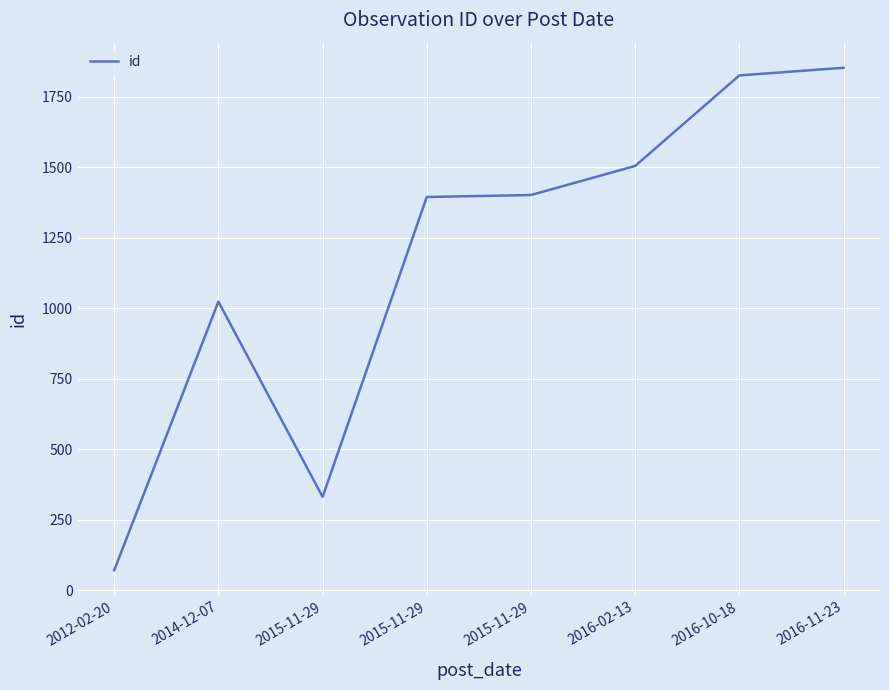

How many series are shown in this chart?

1